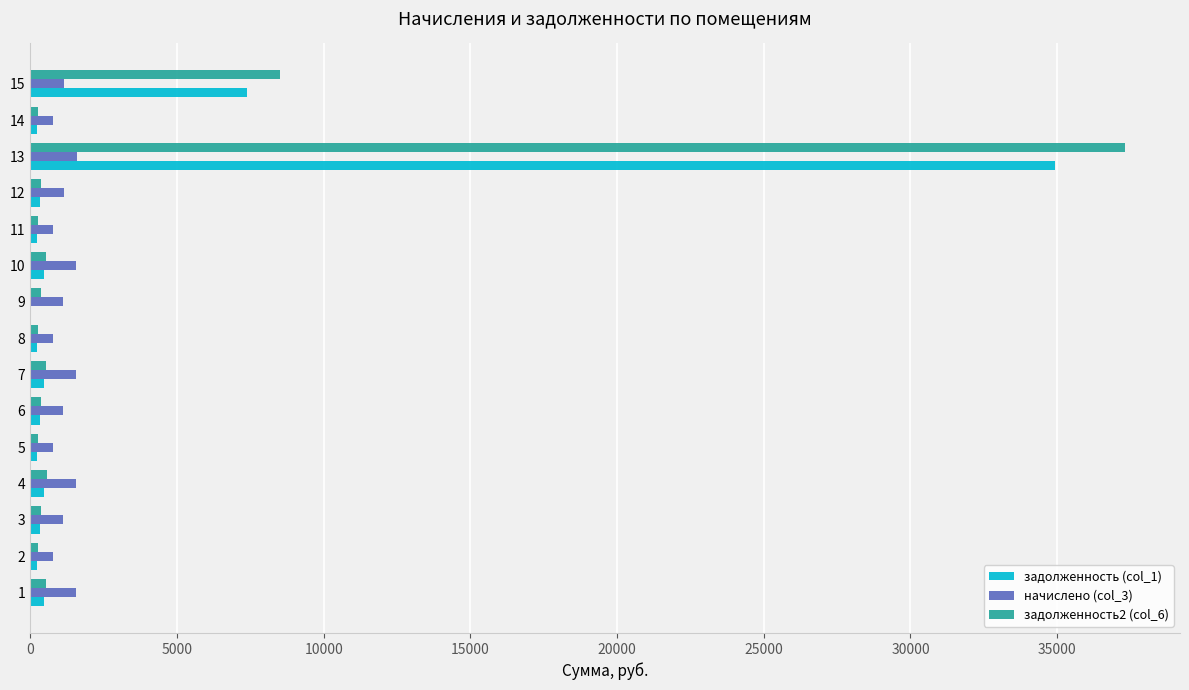

Is the value of задолженность (col_1) at 3 greater than the value of начислено (col_3) at 1?

No